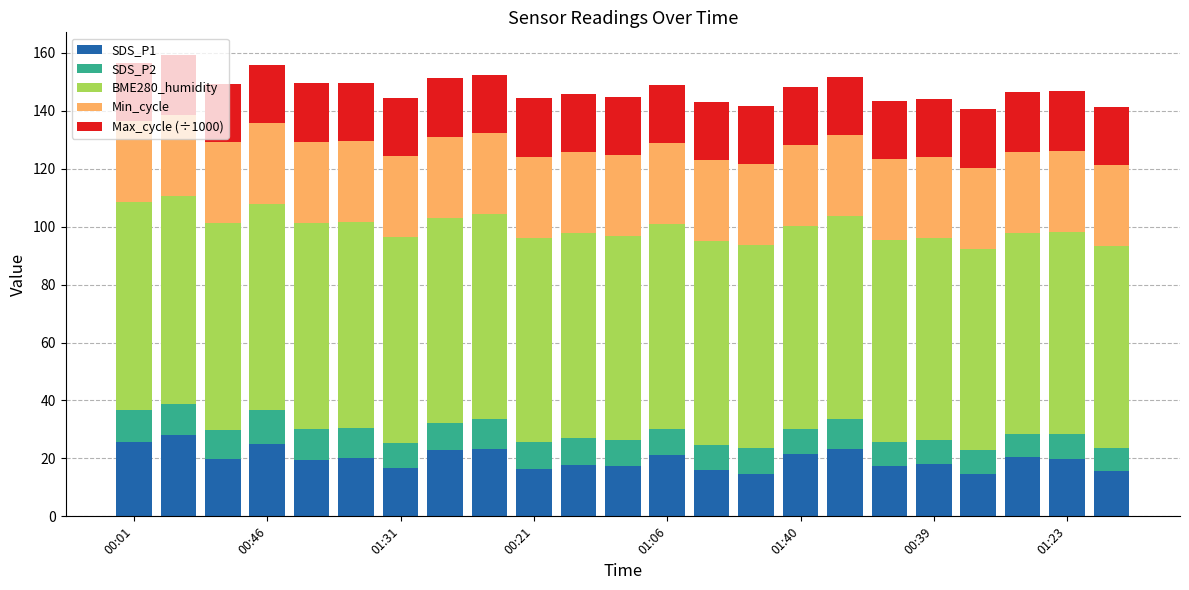

What is the maximum value for SDS_P1?

28.1